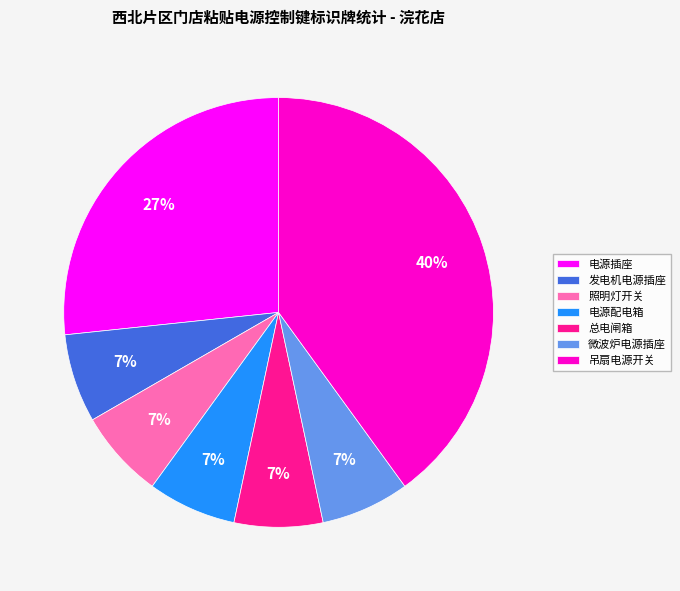

Does any single category account for the majority?

No